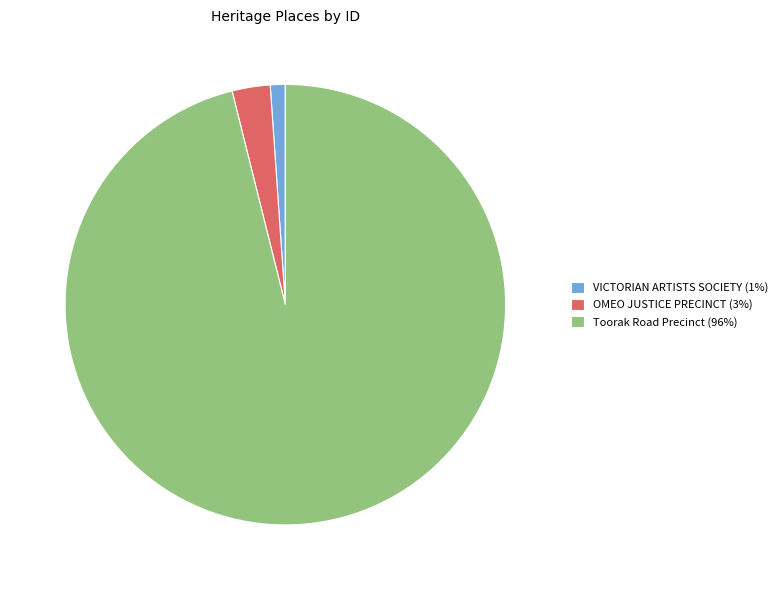

Does VICTORIAN ARTISTS SOCIETY (1%) represent more than half of the total?

No